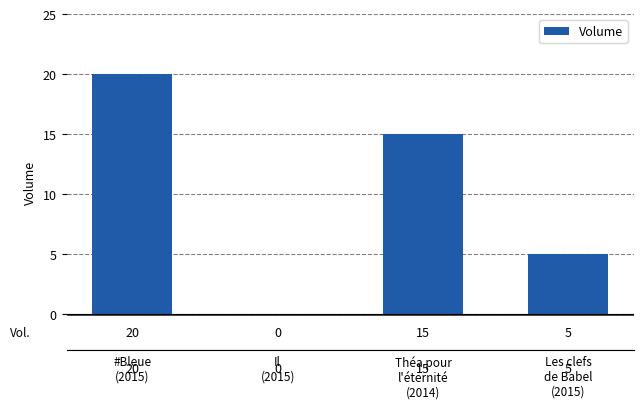

How many values are between 5 and 20?

3